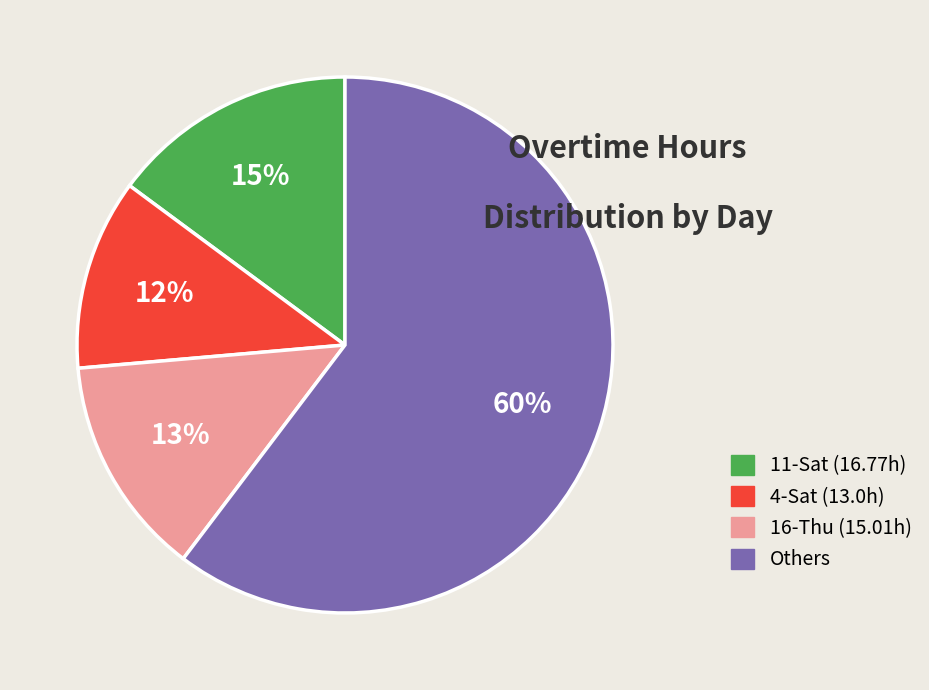

Is there a majority slice in this chart?

Yes